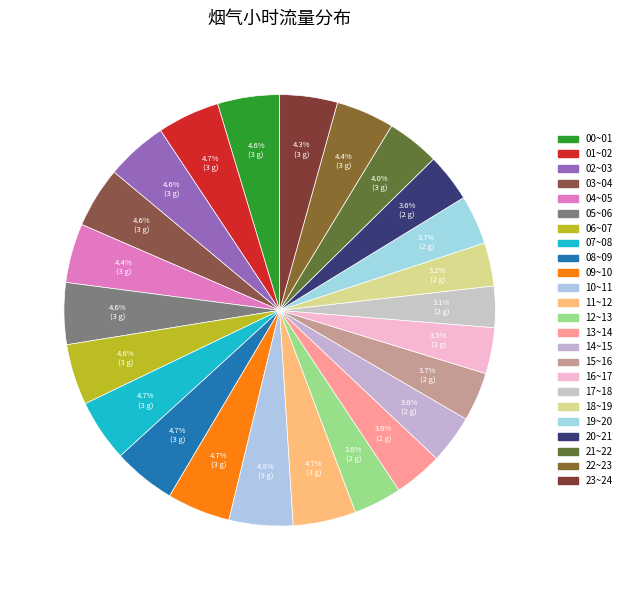

What is the total percentage of 18~19 and 08~09?

7.9%